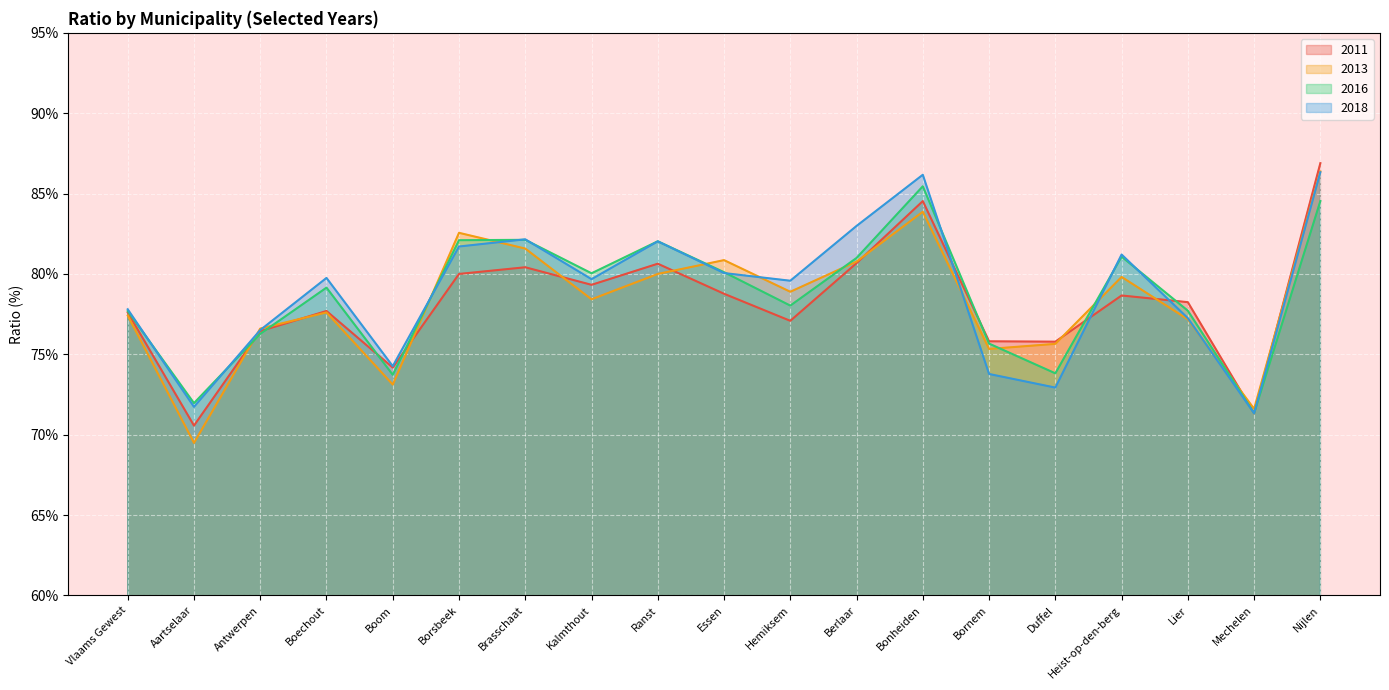

Which label corresponds to the largest value in the chart?

Nijlen